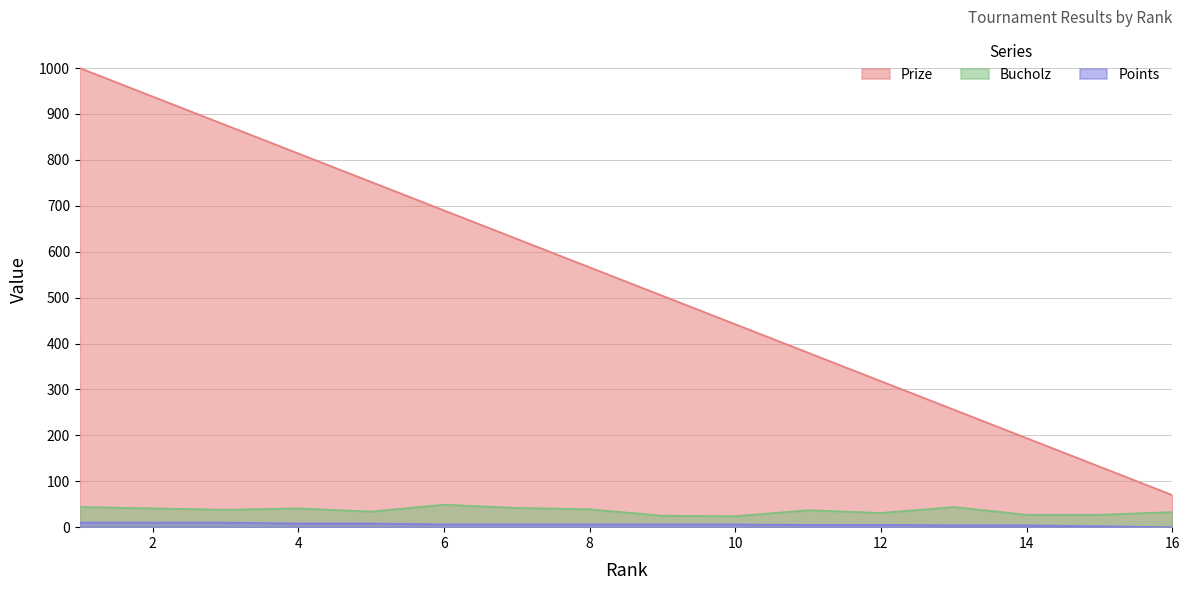

What is the difference between the Points values at 13 and 10?

2